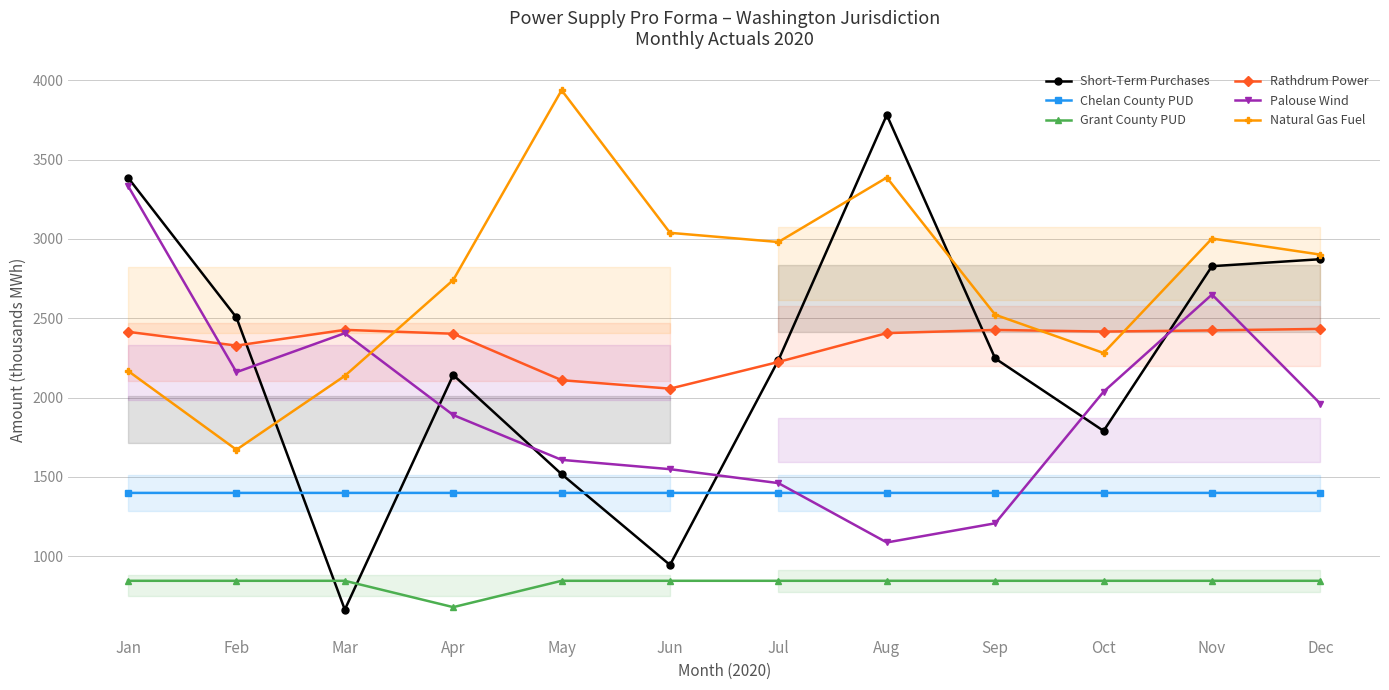

Is this an area chart (filled region under the line)?

No